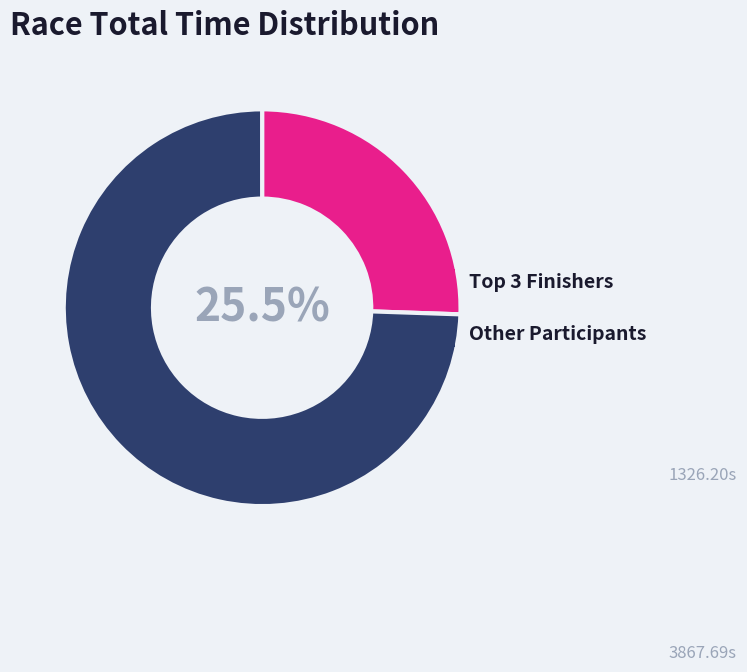

Is there any slice that represents more than half of the pie?

Yes